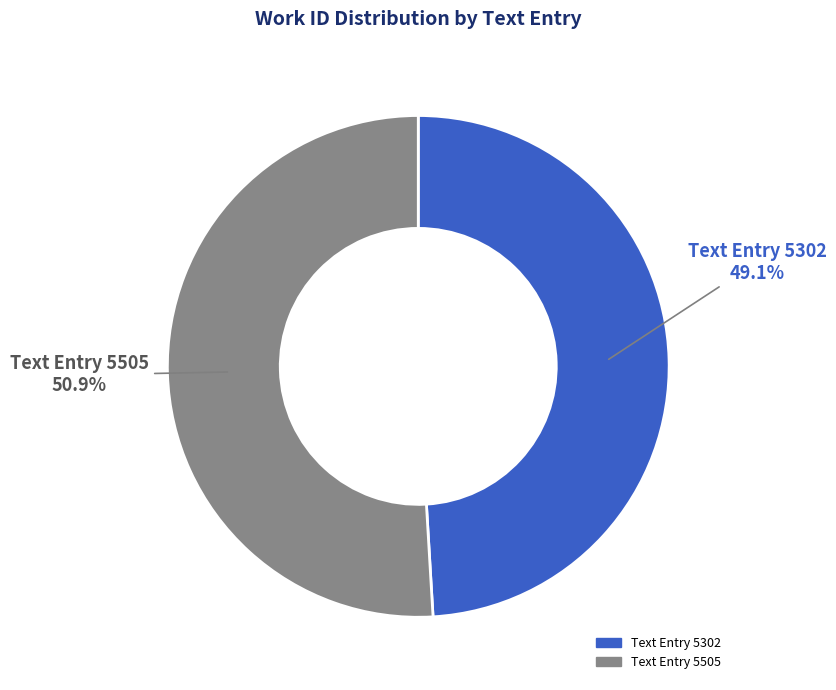

Is there any slice that represents more than half of the pie?

Yes